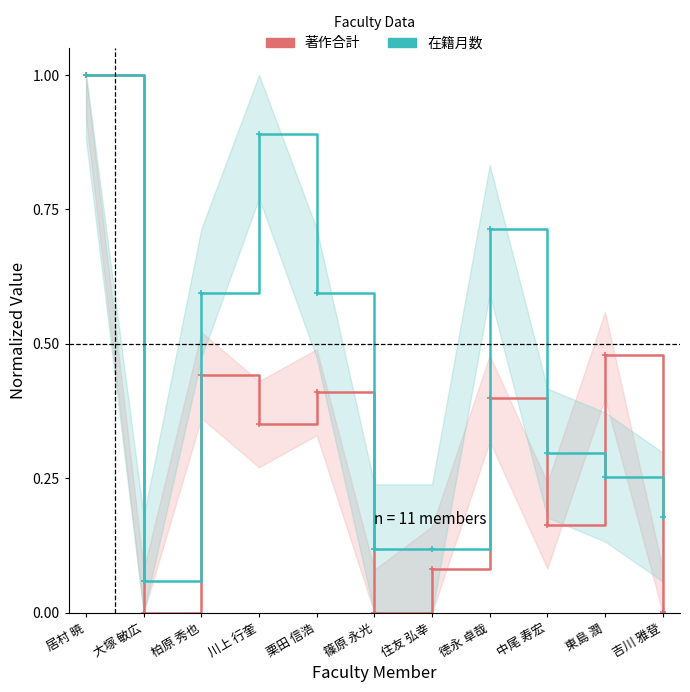

Is it true that 在籍月数 (normalized) equals 0.3 at 東島 潤?

True